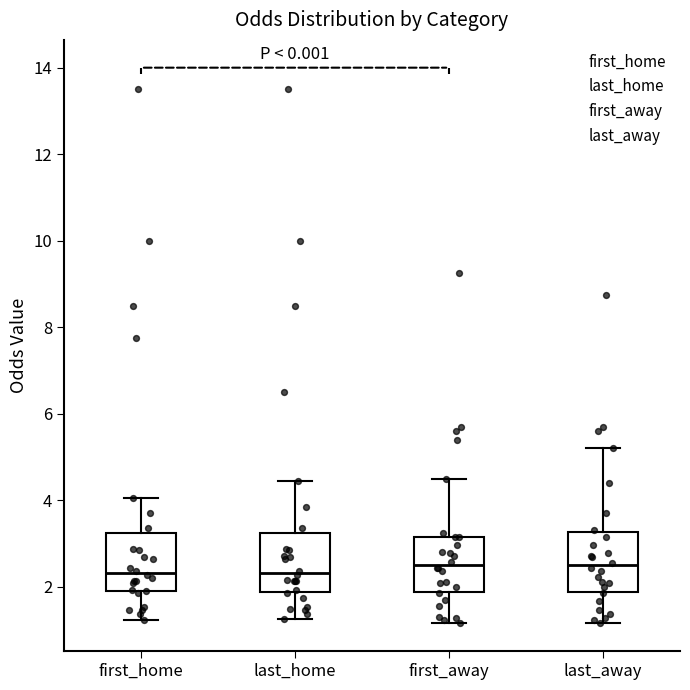

Reading left to right, read every box against the y-axis: the position of its median line, the range the box covers, and the ends of its whiskers. The values are not printed on the chart, so give them approximately, as read against the axis.

first_home: median 2.4, box 2.0 to 3.2, whiskers 1.2 to 4.0
last_home: median 2.4, box 1.8 to 3.2, whiskers 1.2 to 4.4
first_away: median 2.6, box 1.8 to 3.2, whiskers 1.2 to 4.6
last_away: median 2.4, box 1.8 to 3.2, whiskers 1.2 to 5.2